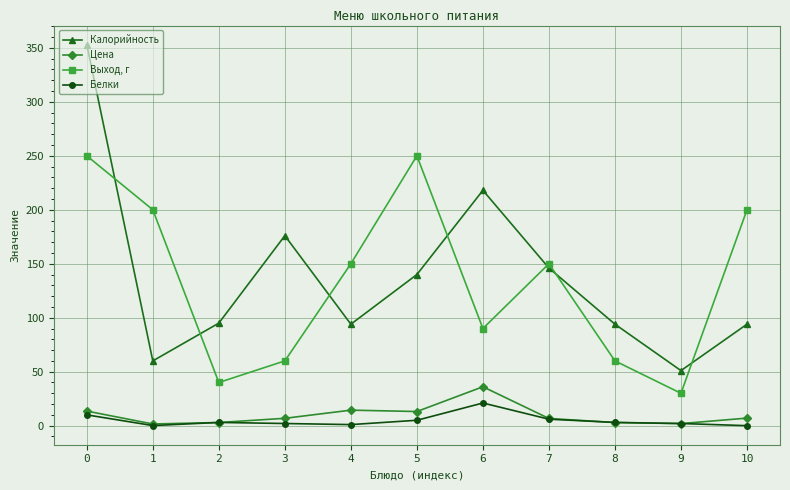

What are all the series names shown in the legend?

Калорийность, Цена, Выход, г, Белки